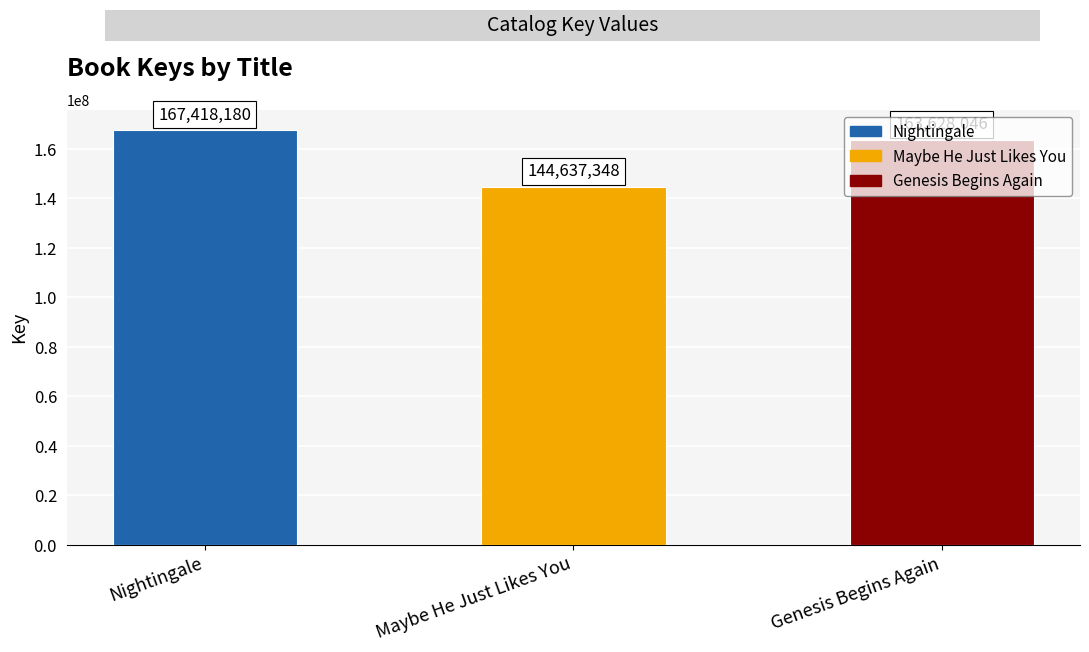

At which category does the chart reach its minimum across all series?

Maybe He Just Likes You